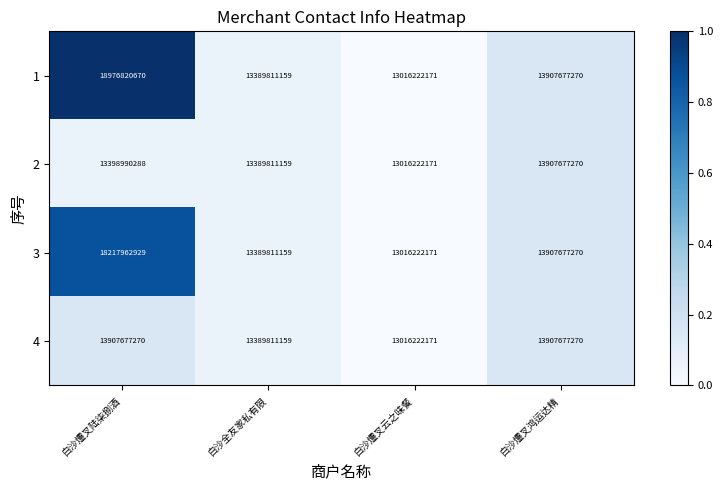

What is the difference between the 1 values at 白沙爧叉云之味餐 and 白沙爧叉鸿运达精?

891455099